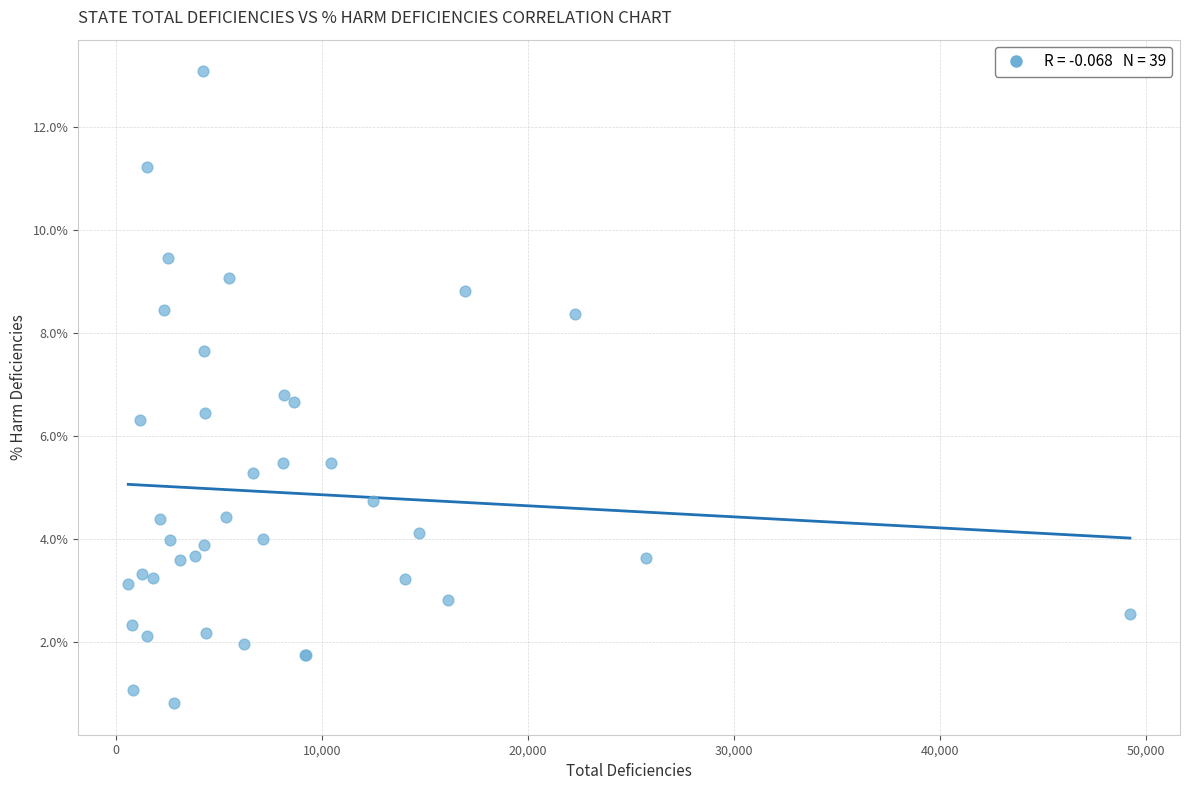

What Y value in the scatter plot is closest to 6?

6.3